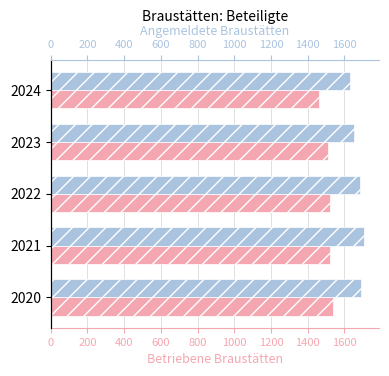

Which series has the largest total across all categories?

Angemeldete Braustätten